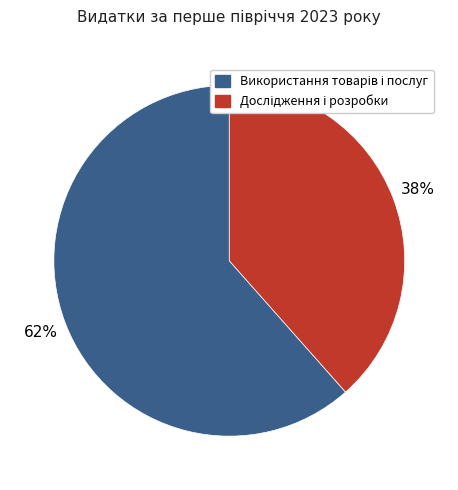

Is there any slice that represents more than half of the pie?

Yes